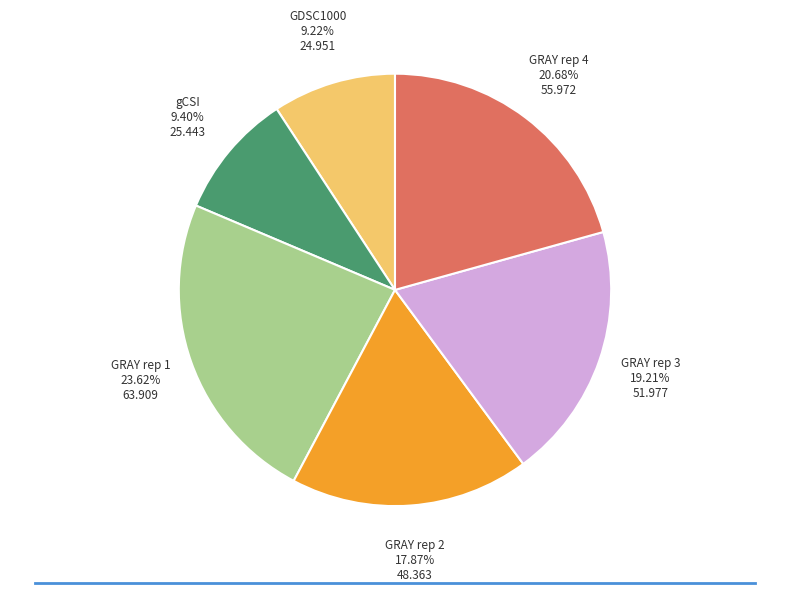

Does GRAY rep 2 account for over 50% of the chart?

No